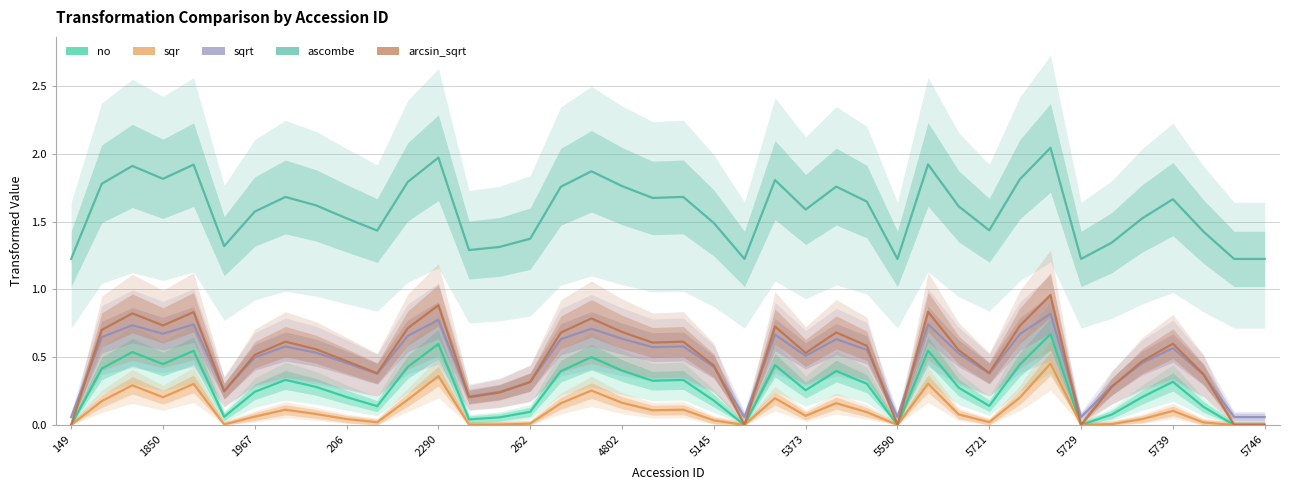

What are all the series names shown in the legend?

no, sqr, sqrt, ascombe, arcsin_sqrt